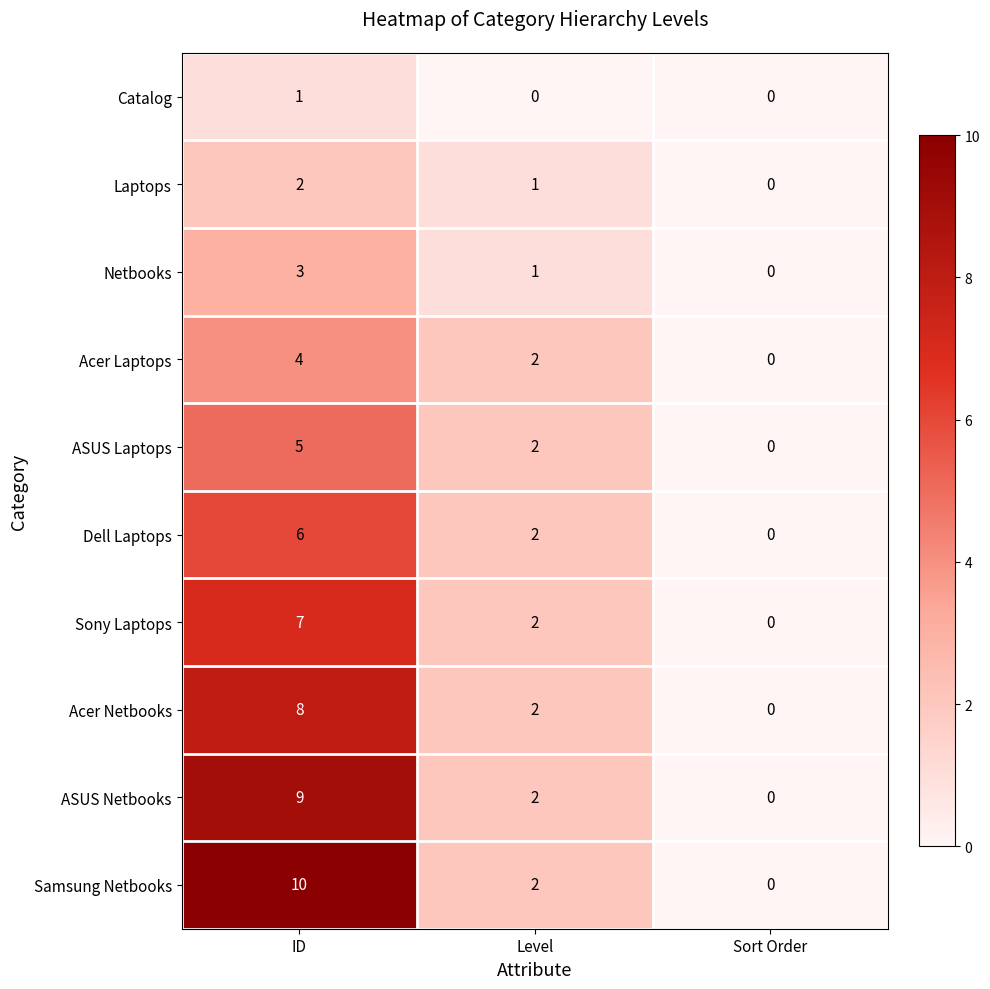

True or false: Samsung Netbooks has a value of 1 at Level.

False